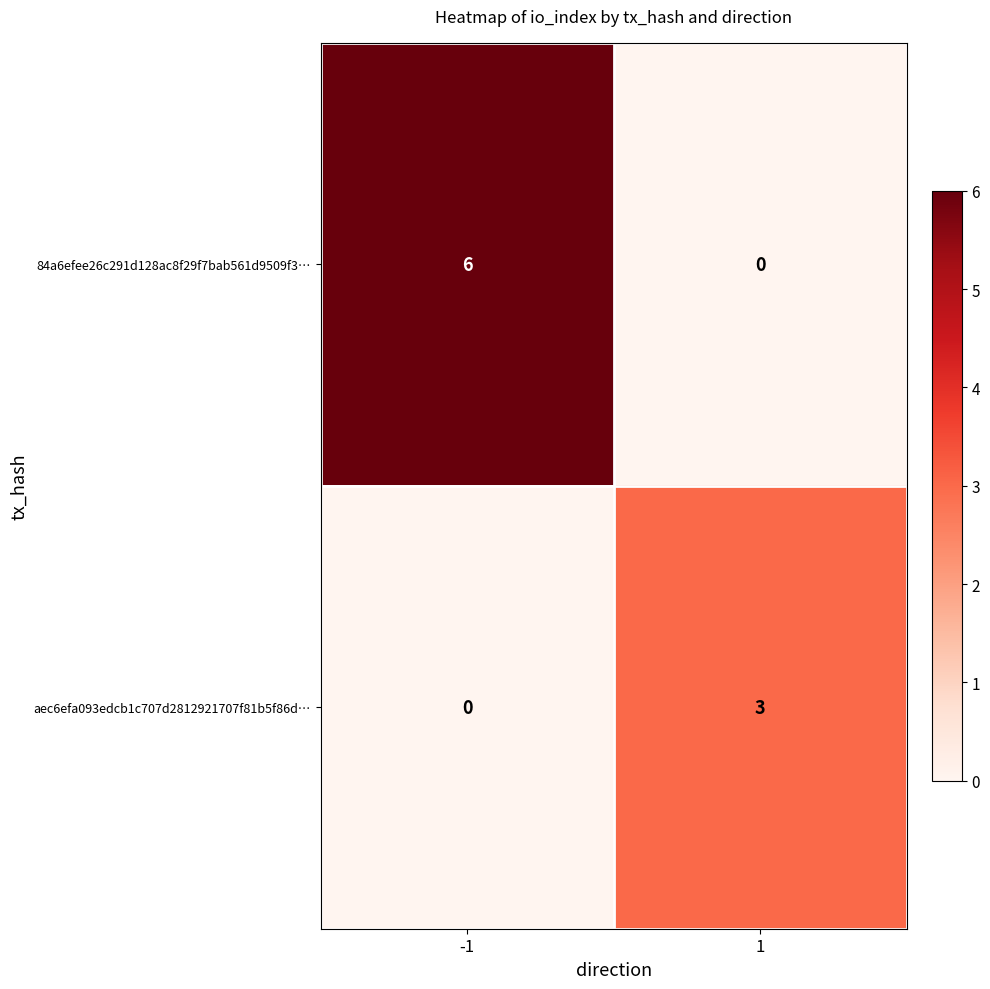

What is the maximum value for aec6efa093edcb1c707d2812921707f81b5f86d…?

3